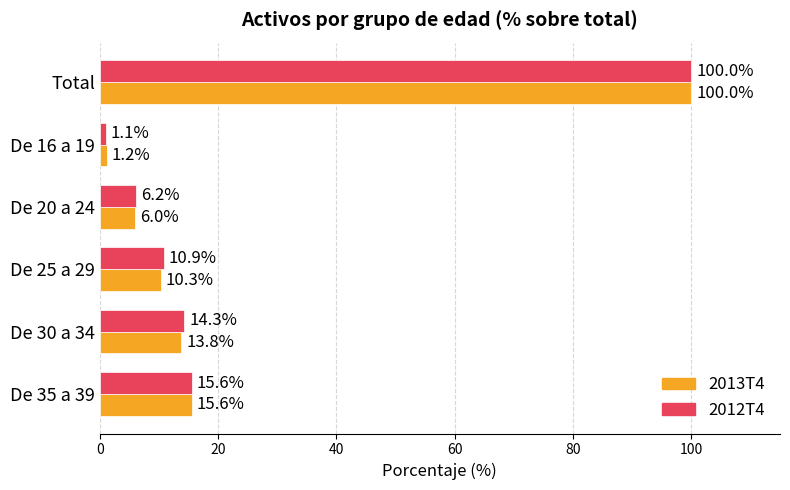

What is the average value of the 2012T4 series?

24.7